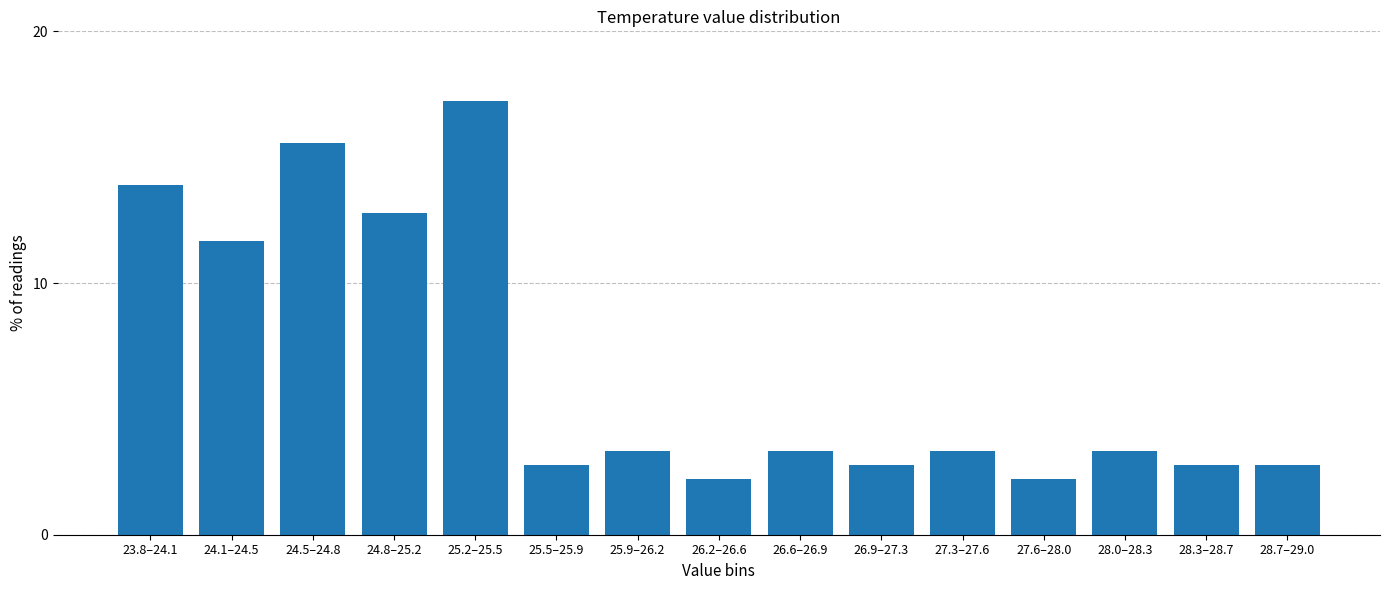

Reading left to right, extract all data points from this chart.

13.9	11.7	15.6	12.8	17.2	2.8	3.3	2.2	3.3	2.8	3.3	2.2	3.3	2.8	2.8